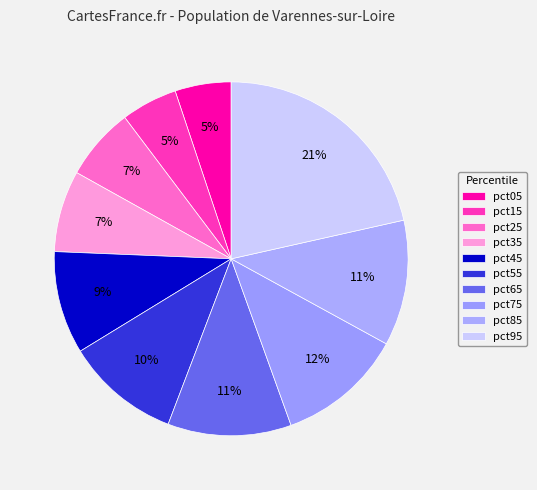

To the nearest percent, what portion does pct35 represent?

7%